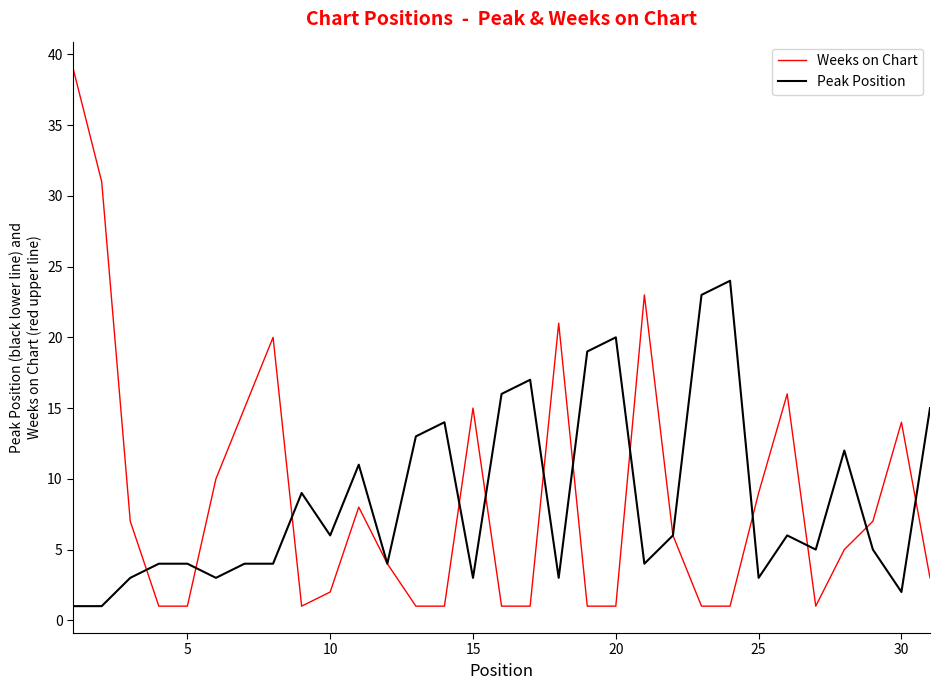

Which series has the largest range (max minus min)?

Weeks on Chart